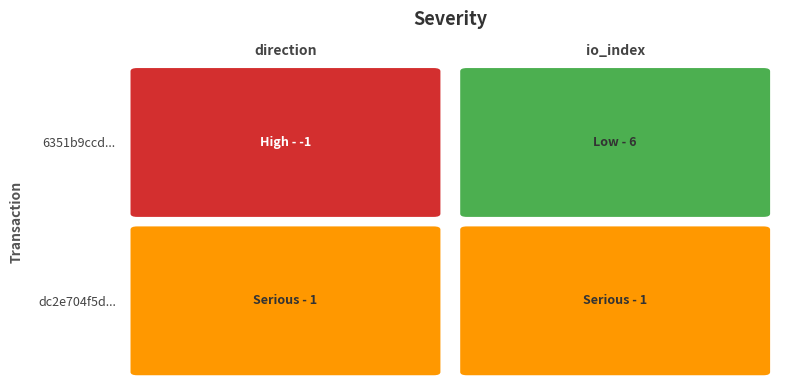

The dc2e704f5d39ababf134689bda1f8bab481e52f series shows 1 at 1. True or false?

False